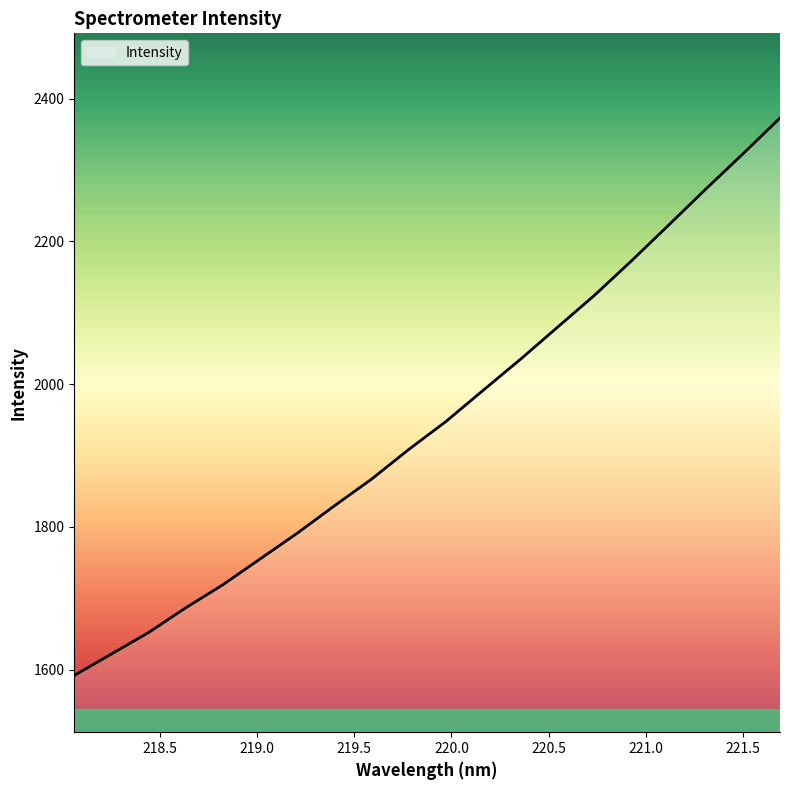

How many lines are shown in the chart?

1